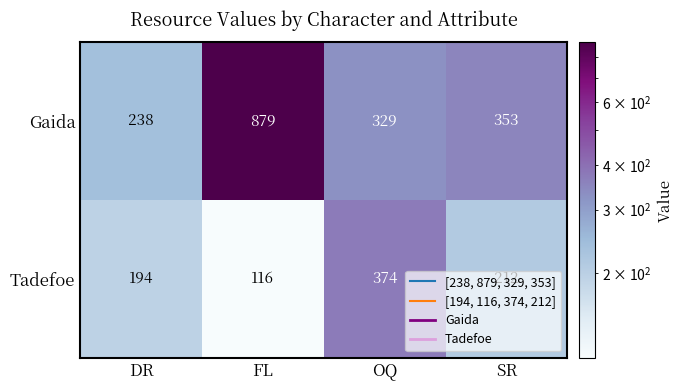

How many categories are shown in the chart?

4